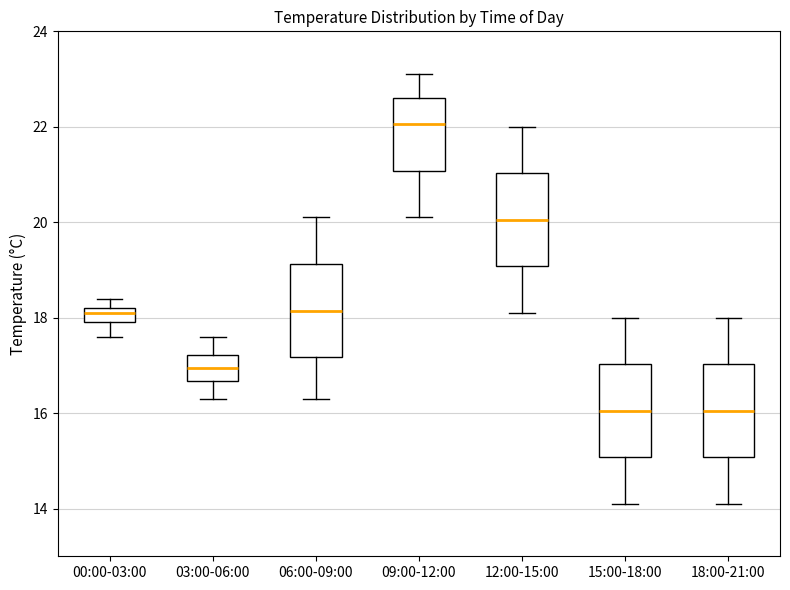

Reading left to right, read every box against the y-axis: the position of its median line, the range the box covers, and the ends of its whiskers. The values are not printed on the chart, so give them approximately, as read against the axis.

00:00-03:00: median 18.2 (just below the box's upper edge), box 18.0 to 18.2, whiskers 17.6 to 18.4
03:00-06:00: median 17.0, box 16.6 to 17.2, whiskers 16.4 to 17.6
06:00-09:00: median 18.2, box 17.2 to 19.2, whiskers 16.4 to 20.2
09:00-12:00: median 22.0, box 21.0 to 22.6, whiskers 20.2 to 23.2
12:00-15:00: median 20.0, box 19.0 to 21.0, whiskers 18.2 to 22.0
15:00-18:00: median 16.0, box 15.0 to 17.0, whiskers 14.2 to 18.0
18:00-21:00: median 16.0, box 15.0 to 17.0, whiskers 14.2 to 18.0